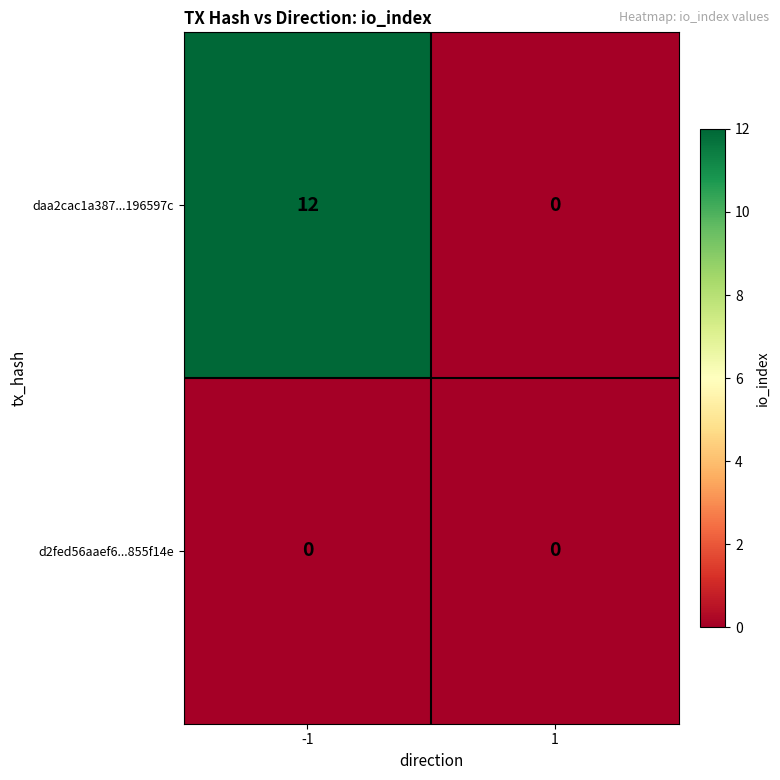

Reading right to left, what are all the values shown in this chart?

daa2cac1a387...196597c: 1=0	-1=12
d2fed56aaef6...855f14e: 1=0	-1=0